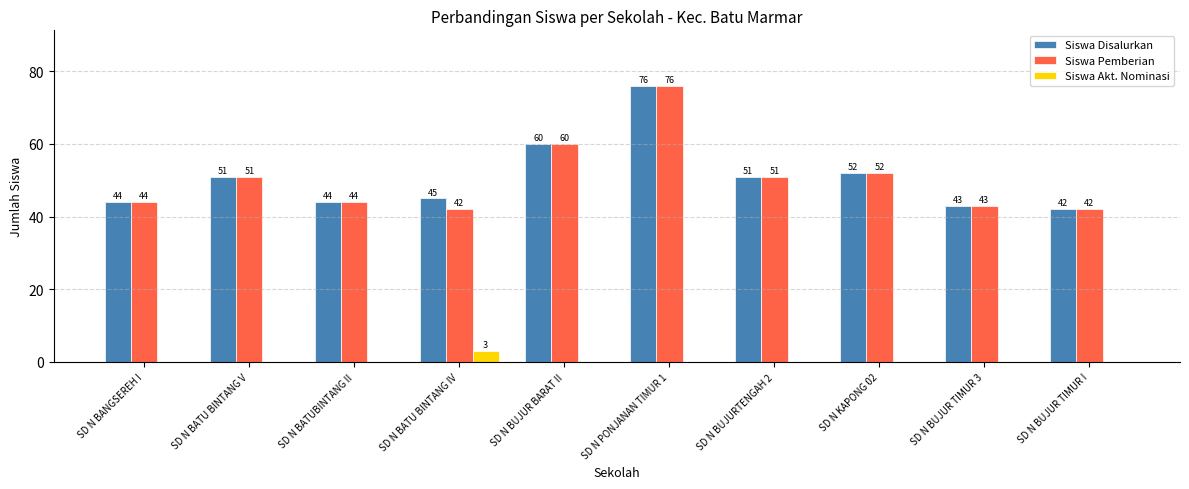

At which label does Siswa Akt. Nominasi reach its peak?

SD N BATU BINTANG IV